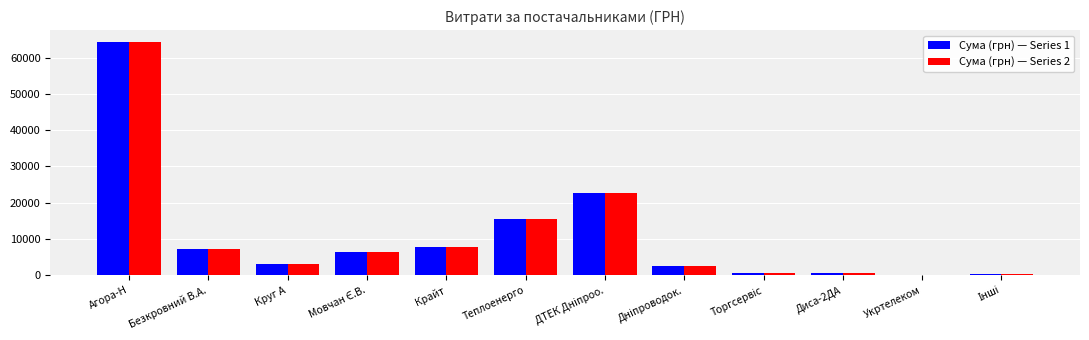

What is the sum of all Сума (грн) — Series 2 values?

131966.4